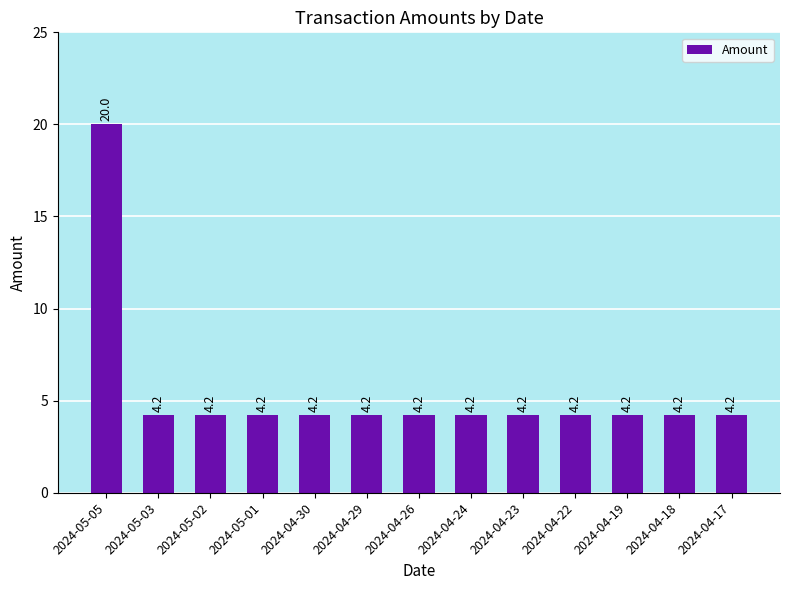

What is the ratio of the value at 2024-04-29 to the value at 2024-04-30?

1.0